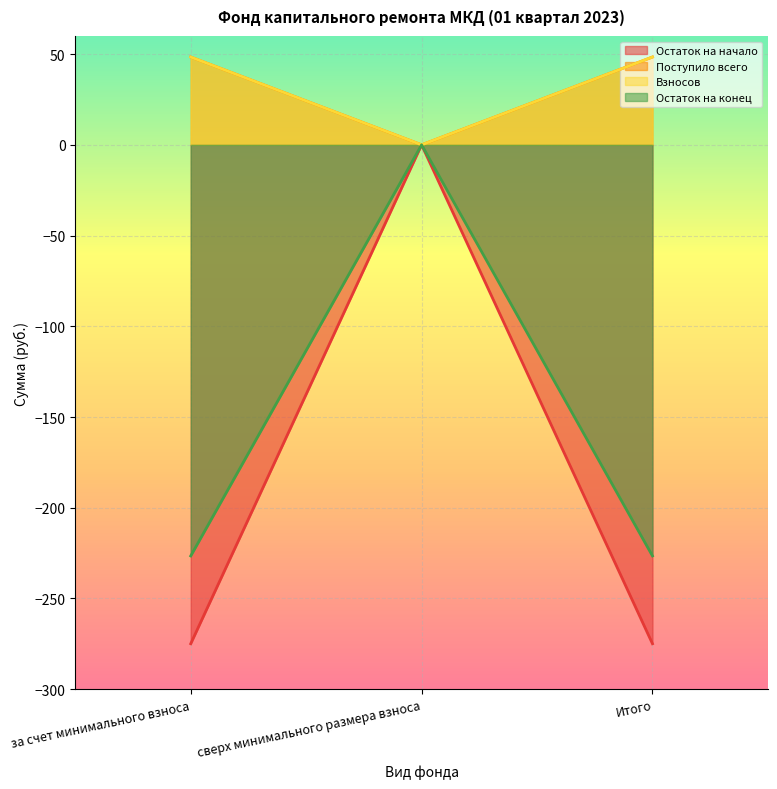

At how many categories does at least one series exceed 12?

2